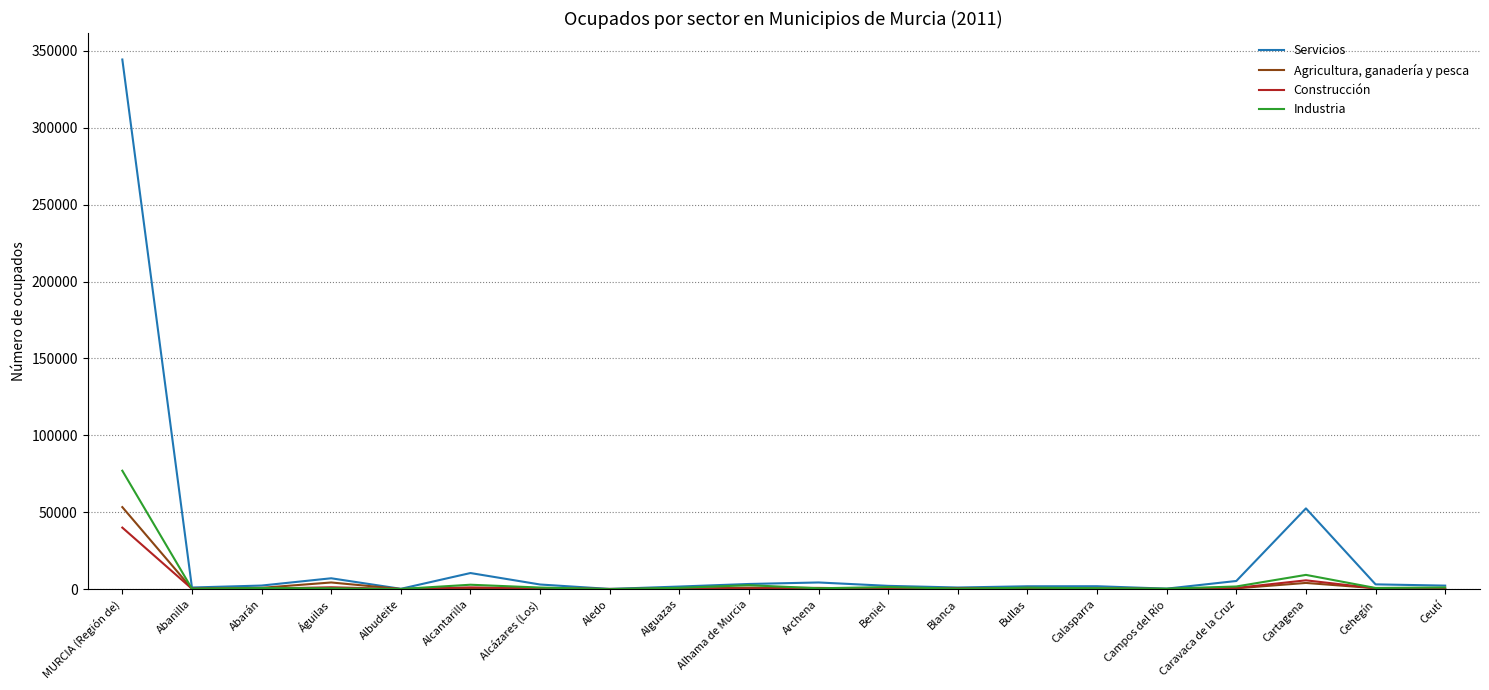

True or false: Agricultura, ganadería y pesca has more than 1 points higher than both neighbors.

True